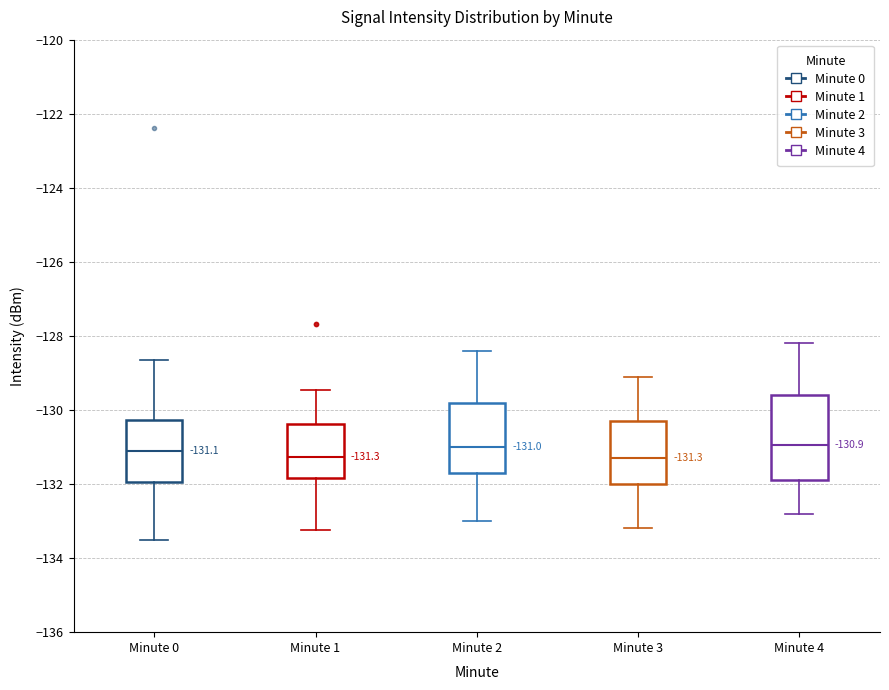

Which box is the tallest, from its lower edge to its upper edge?

Minute 4